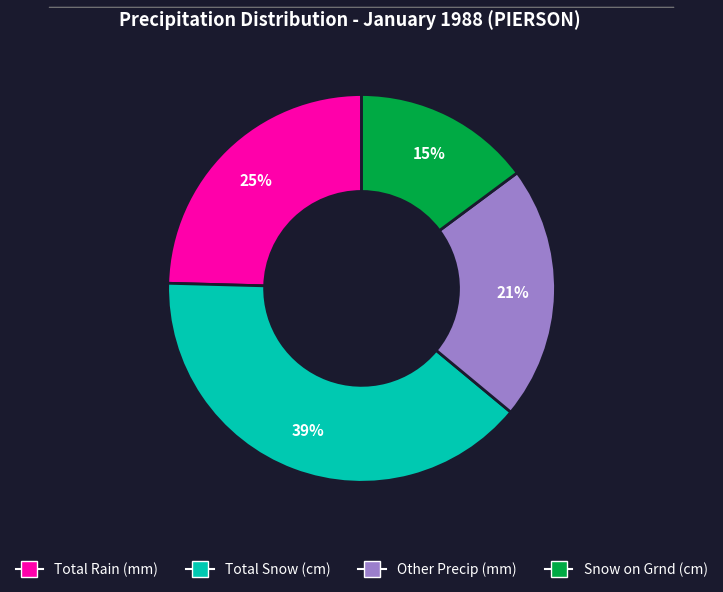

How many segments does this pie chart have?

4